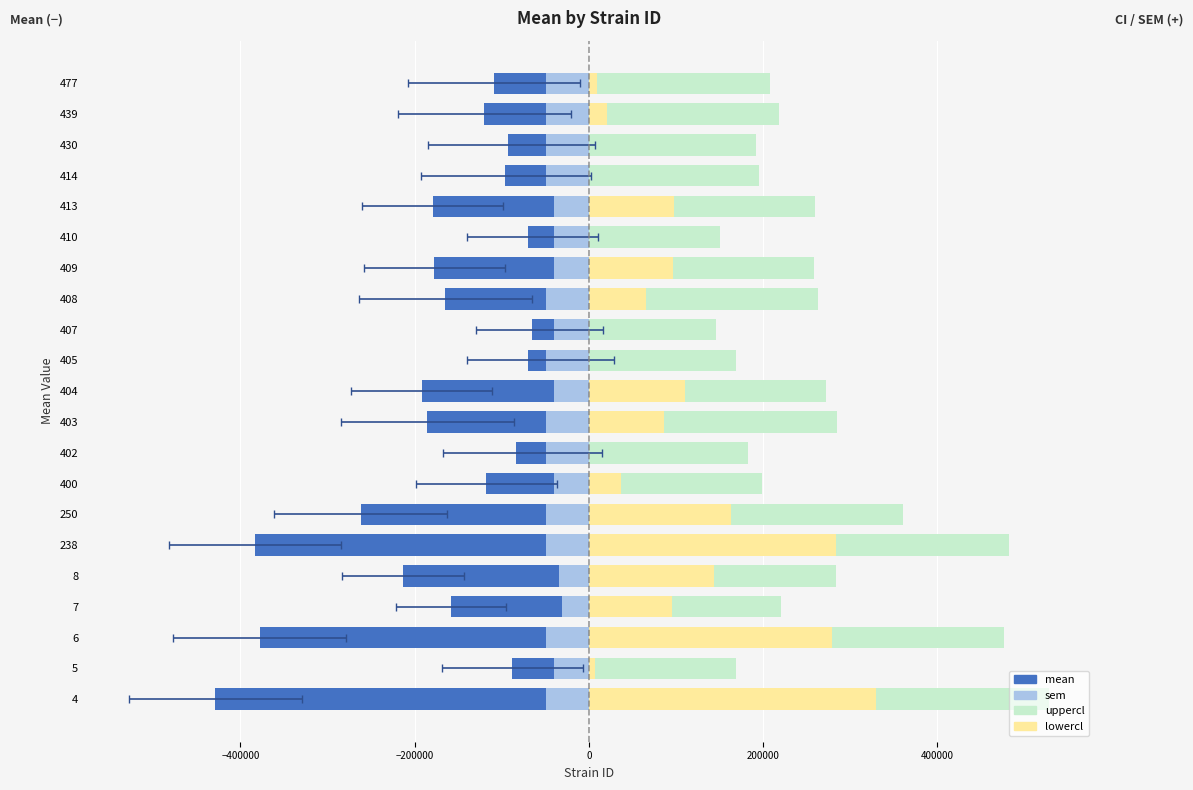

At how many categories does at least one series exceed -413935?

21